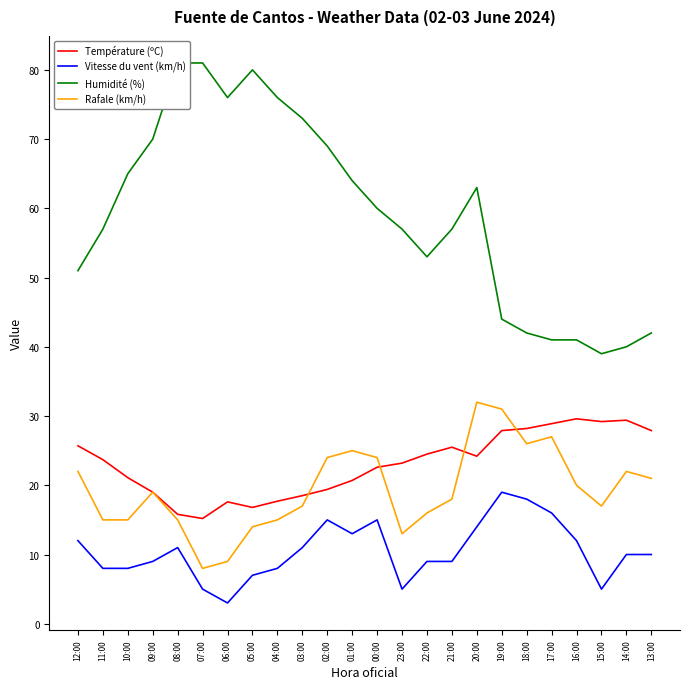

How many lines are shown in the chart?

4